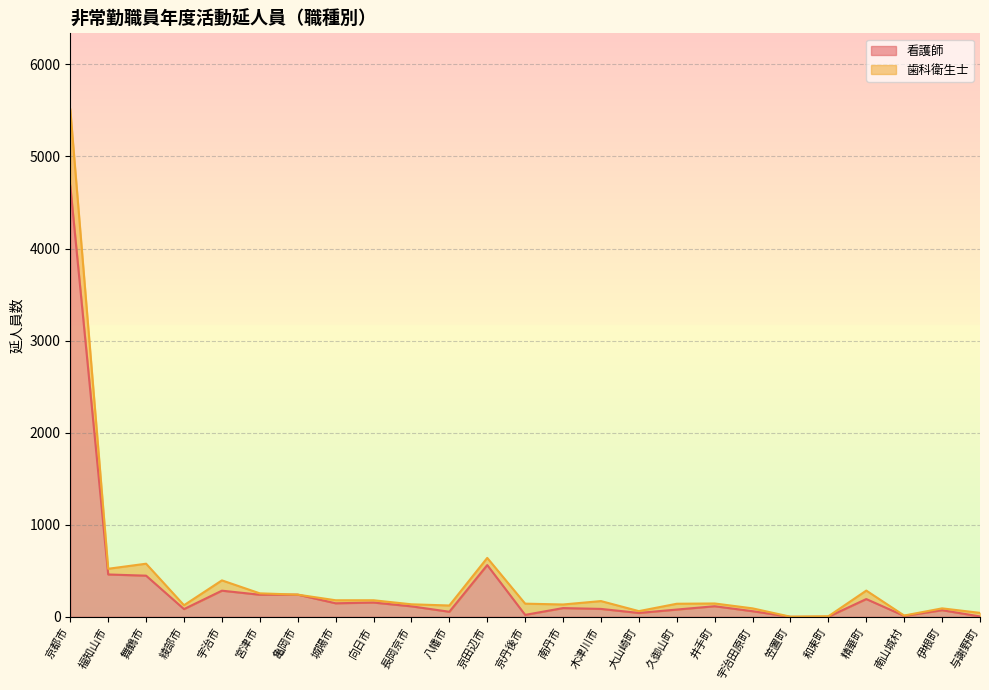

True or false: 歯科衛生士 has a value of 136 at 長岡京市.

True